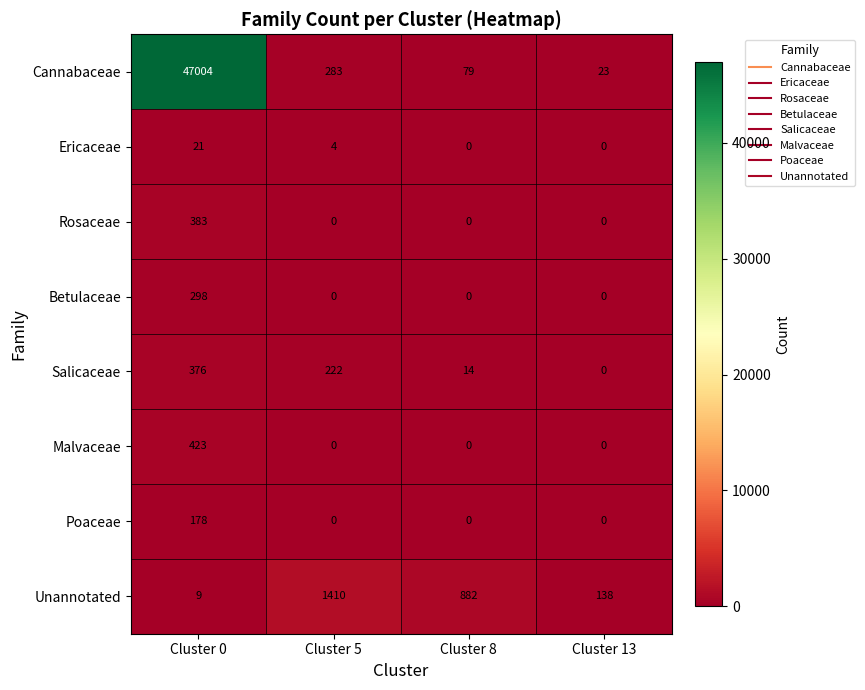

What is the sum of all Unannotated values?

2439